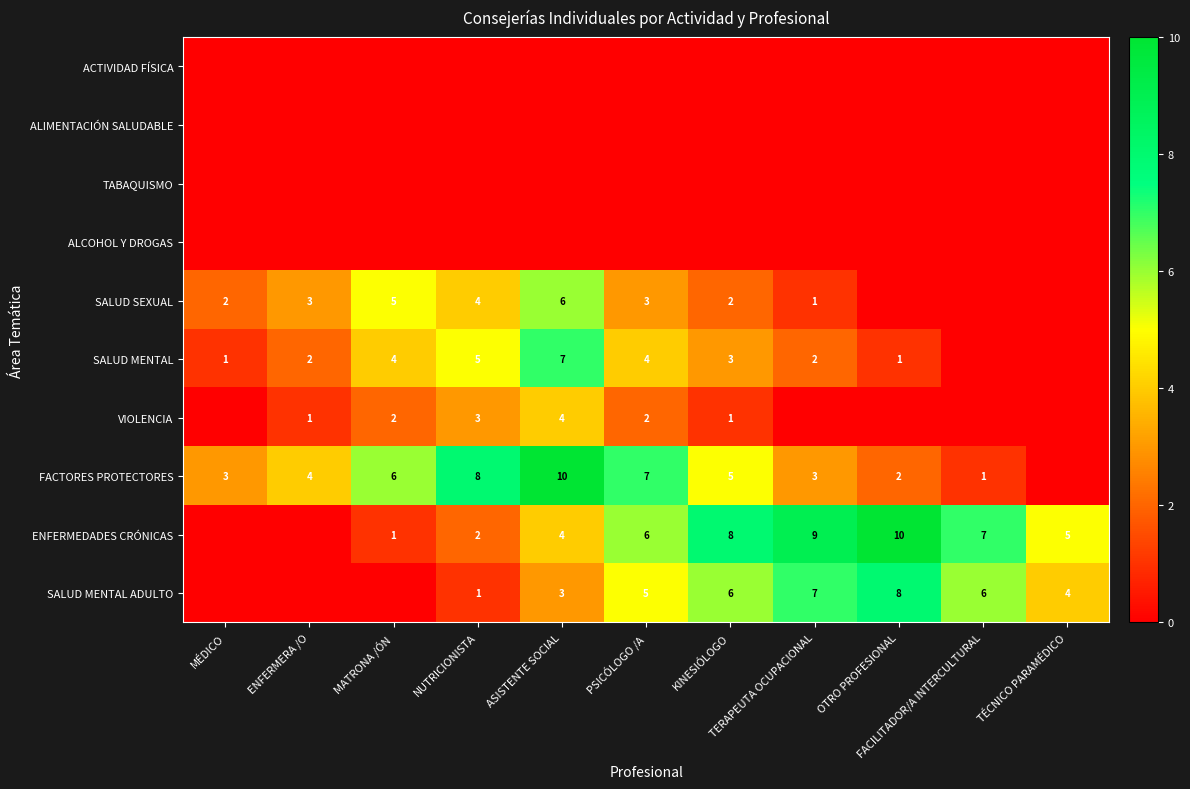

At which label does SALUD MENTAL ADULTO reach its peak?

OTRO PROFESIONAL